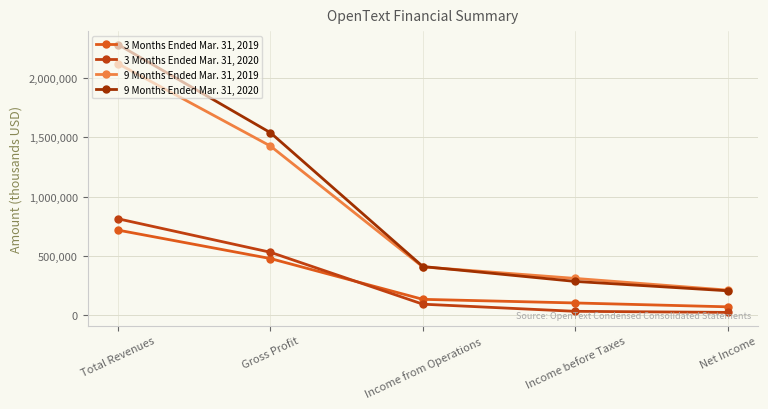

What is the approximate value of 3 Months Ended Mar. 31, 2020 at Total Revenues, to the nearest 50?

814700